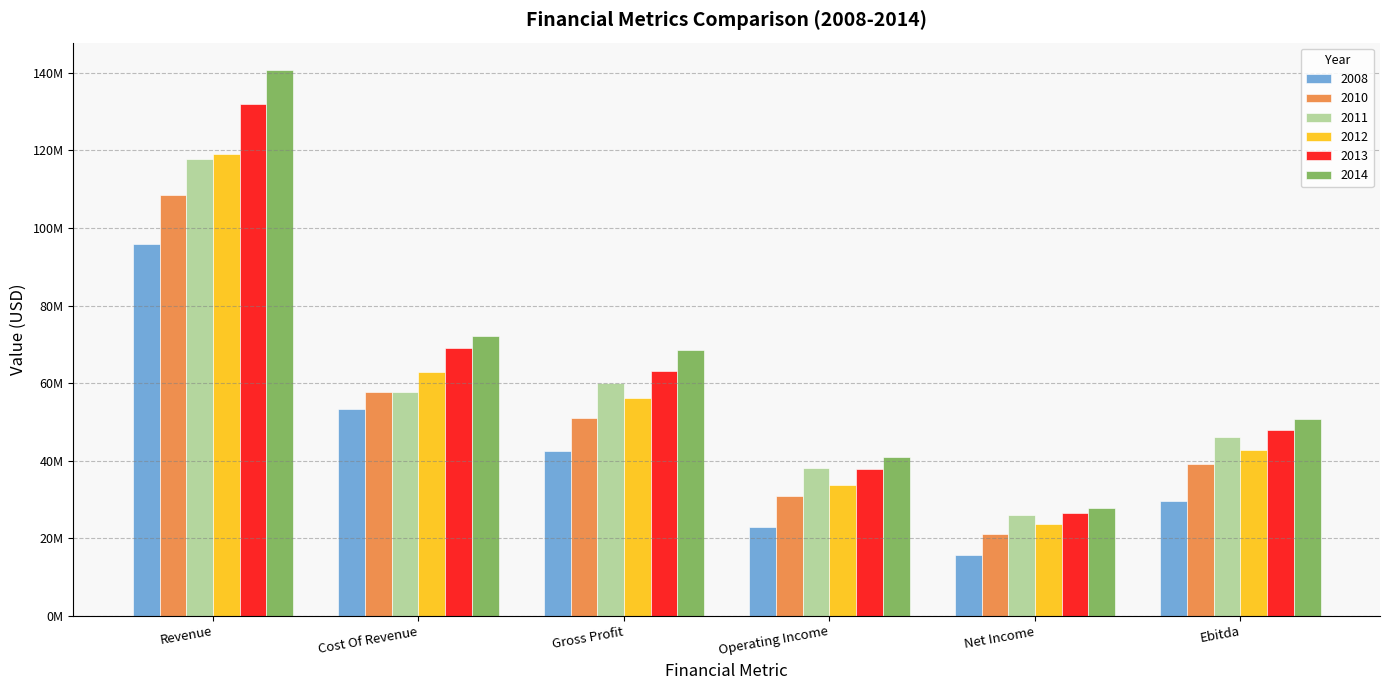

What is the total value across all series at Revenue?

713985000